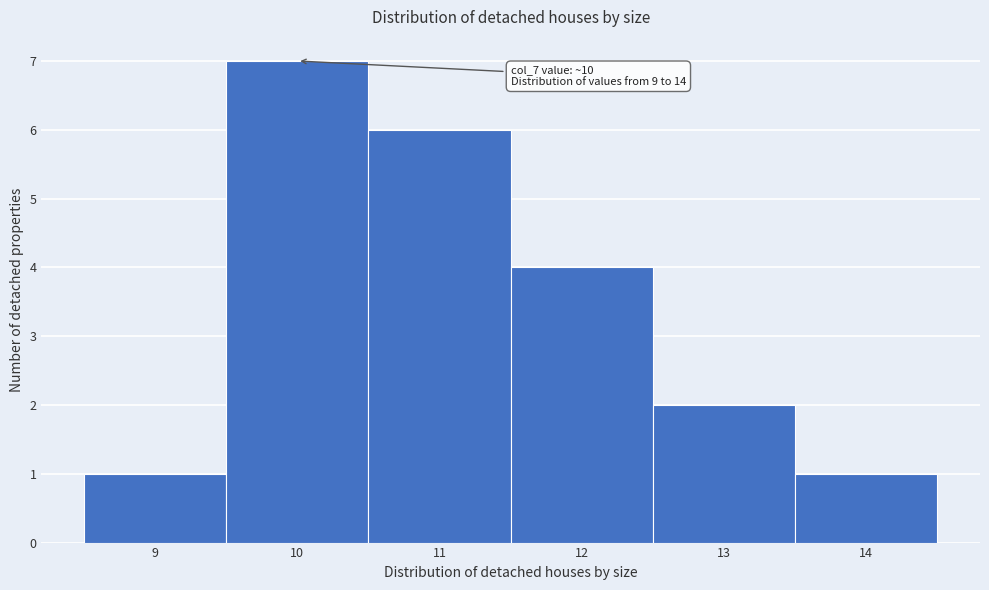

Over which range of the x-axis is the bar tallest?

9.5 to 10.5